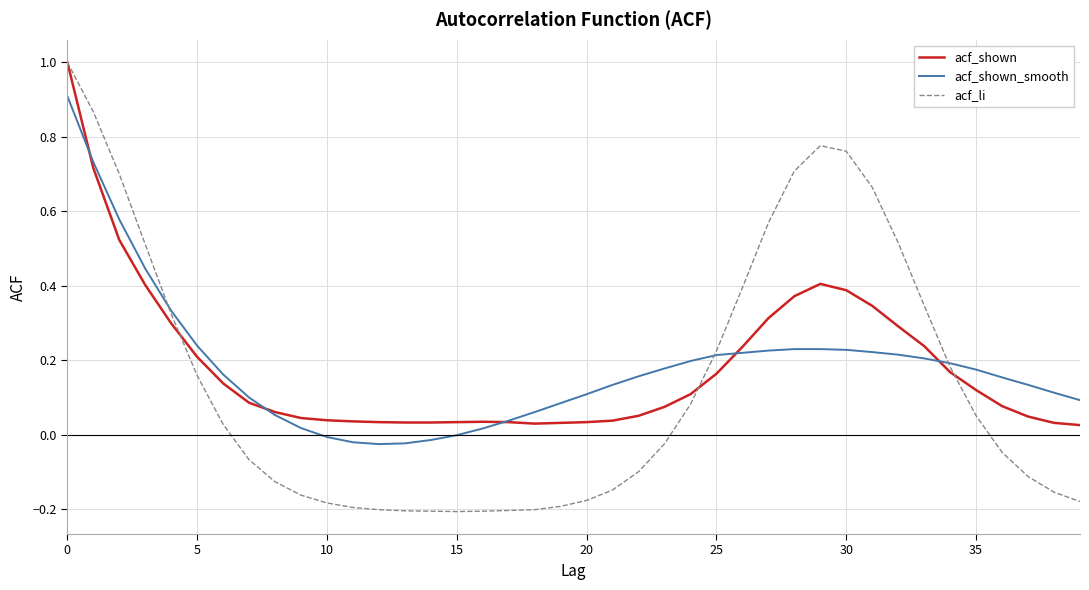

How many lines are shown in the chart?

3